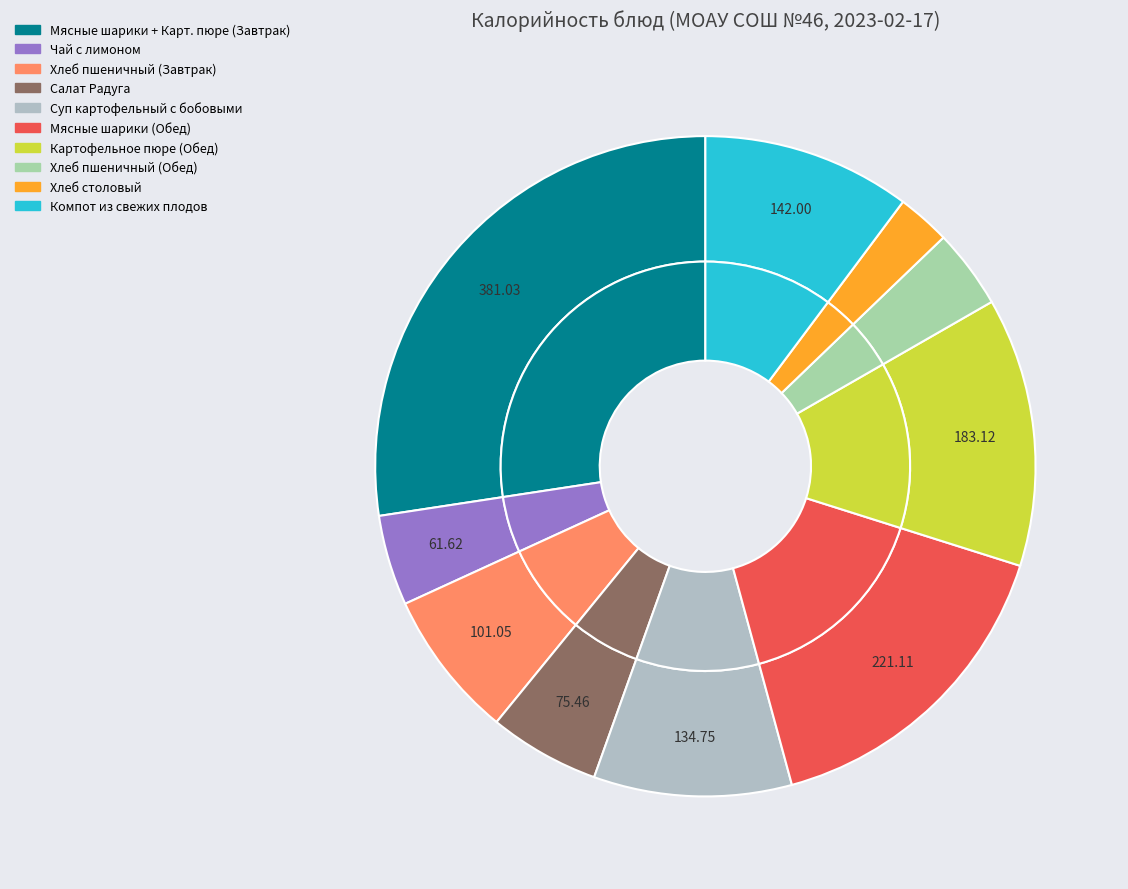

To the nearest percent, what is the difference between the largest and smallest slice percentages?

25%